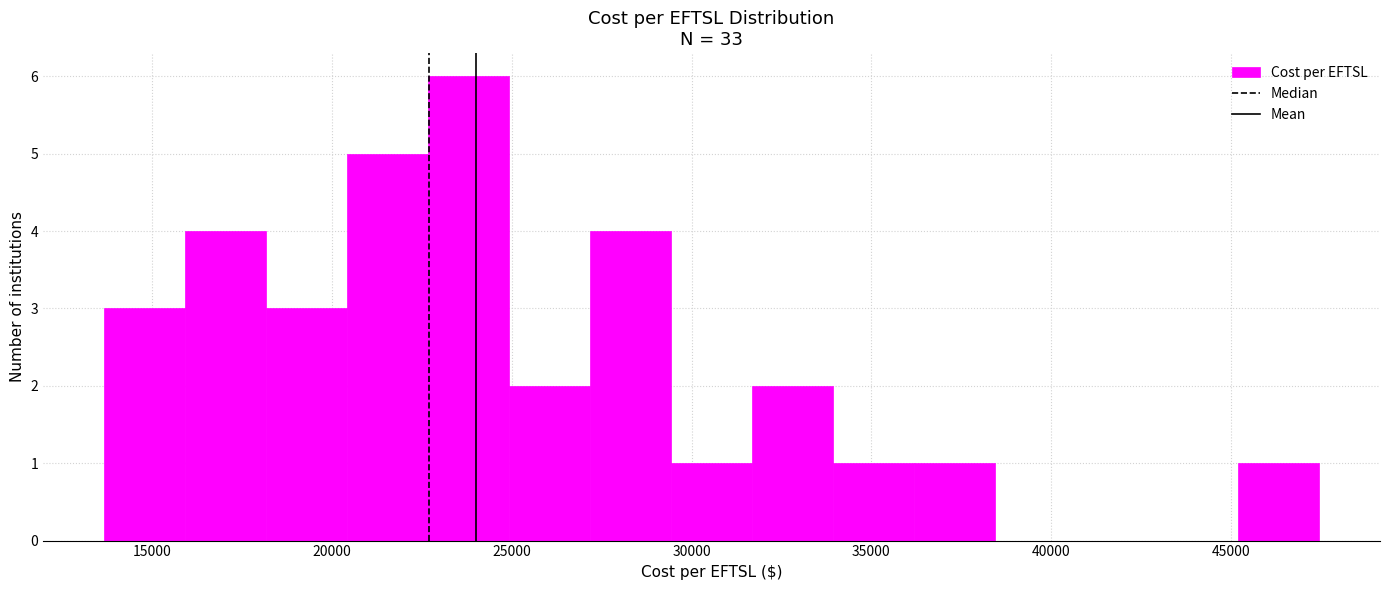

Over which range of the x-axis is the bar tallest?

22500 to 25000